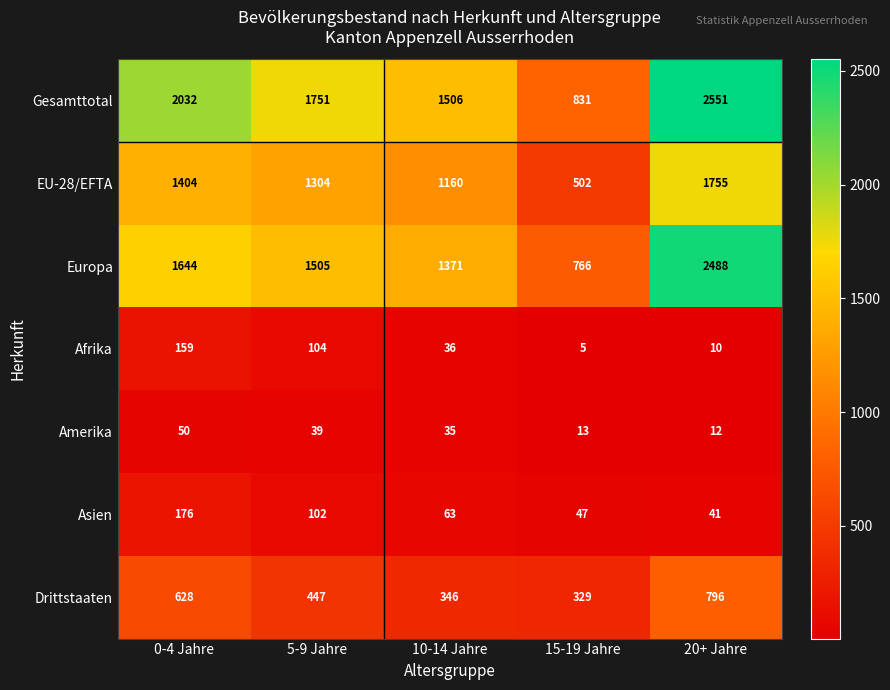

List the labels in order of Asien value, largest first.

0-4 Jahre, 5-9 Jahre, 10-14 Jahre, 15-19 Jahre, 20+ Jahre